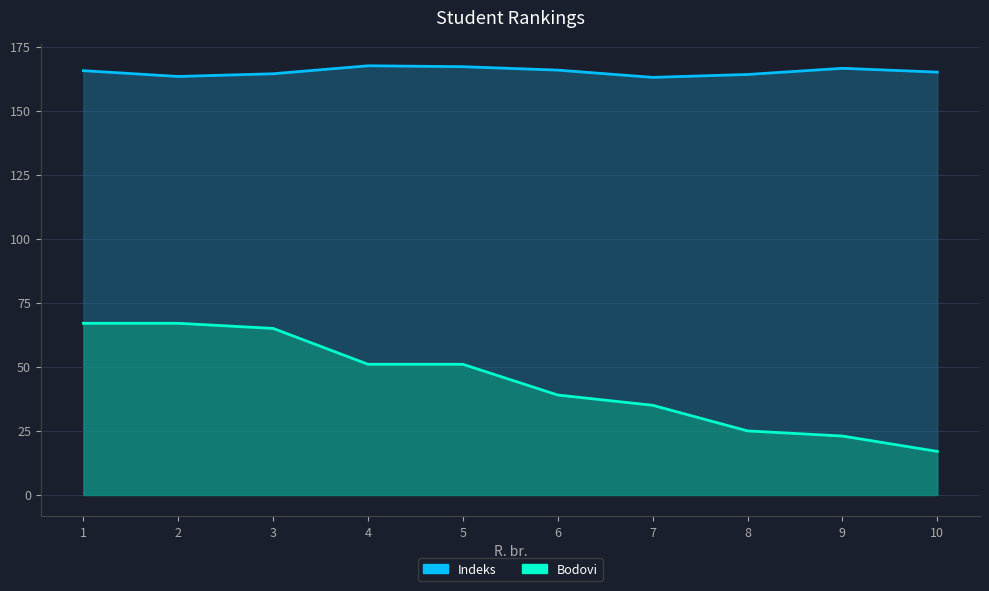

How many series are shown in this chart?

2